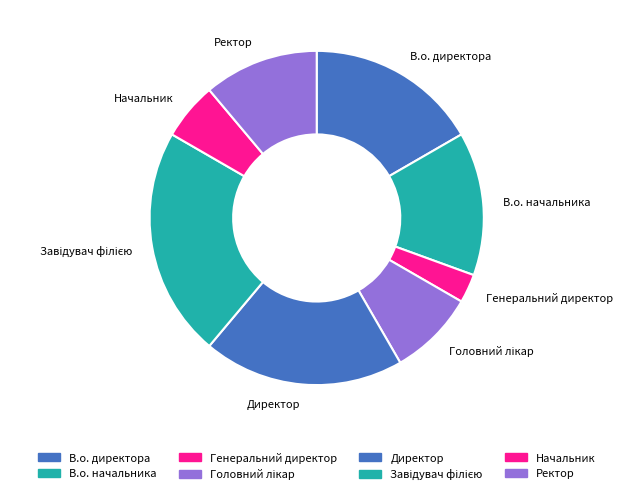

The Директор slice represents 19% of the pie. True or false?

True